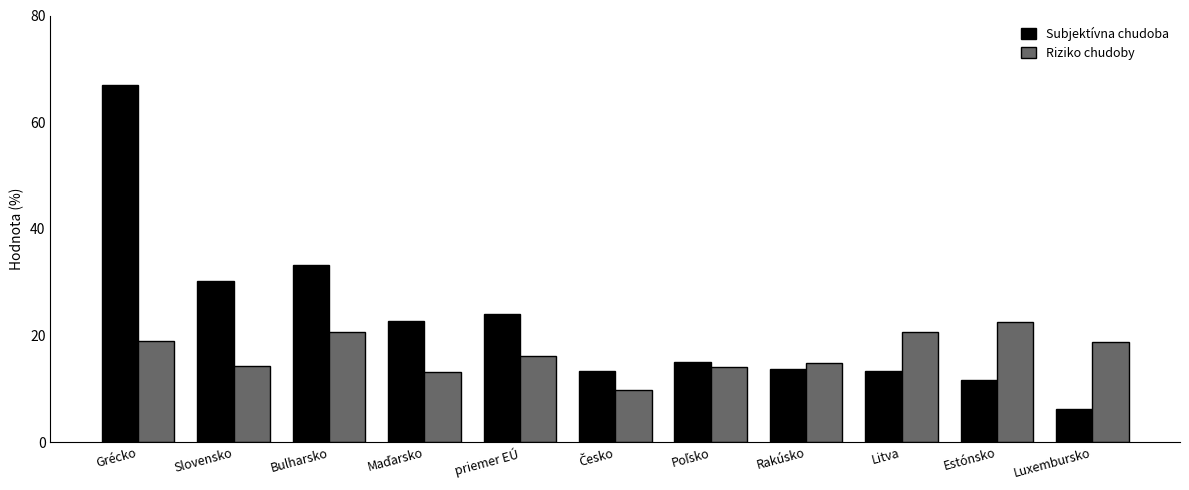

The value of Subjektívna chudoba at priemer EÚ is 24.1. True or false?

True